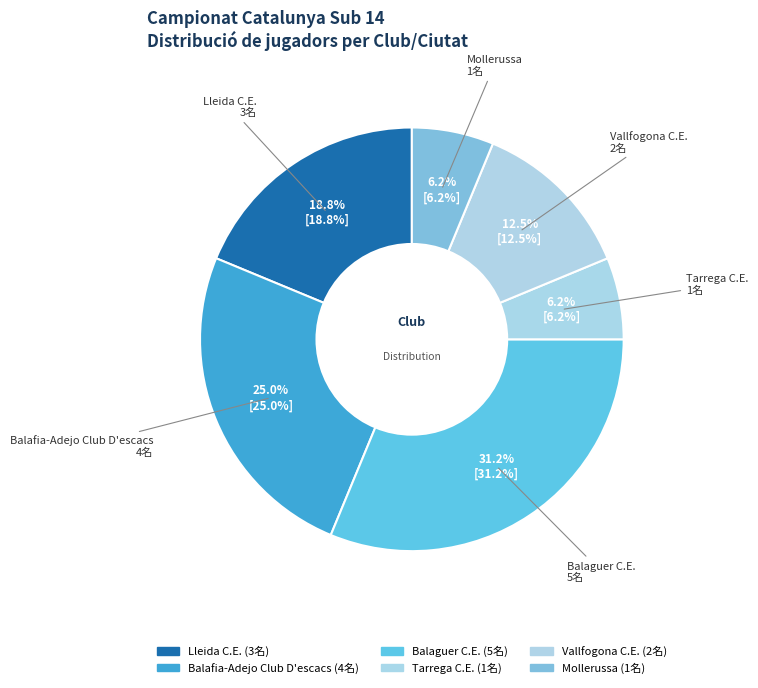

Is there any slice that represents more than half of the pie?

No